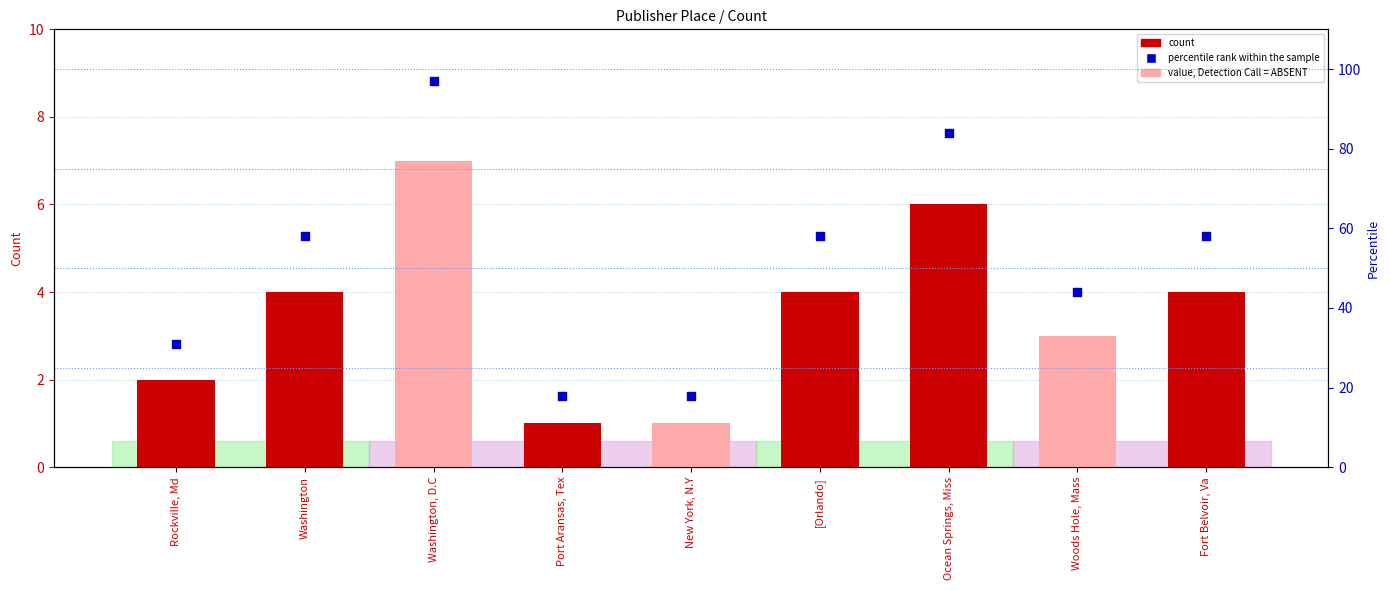

What is the total value across all series at [Orlando]?

62